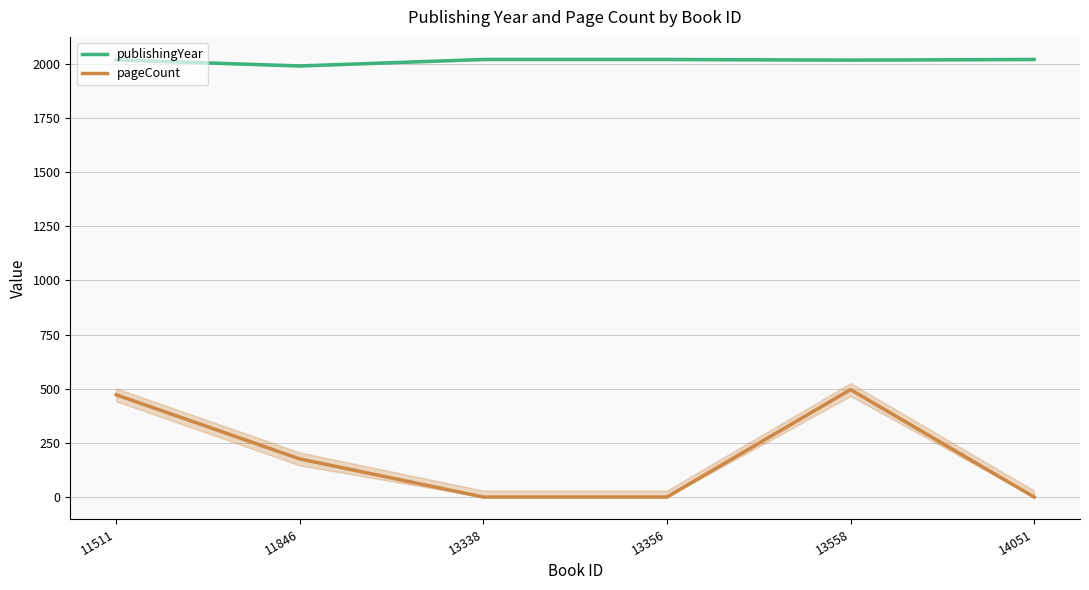

Is this an area chart (filled region under the line)?

No